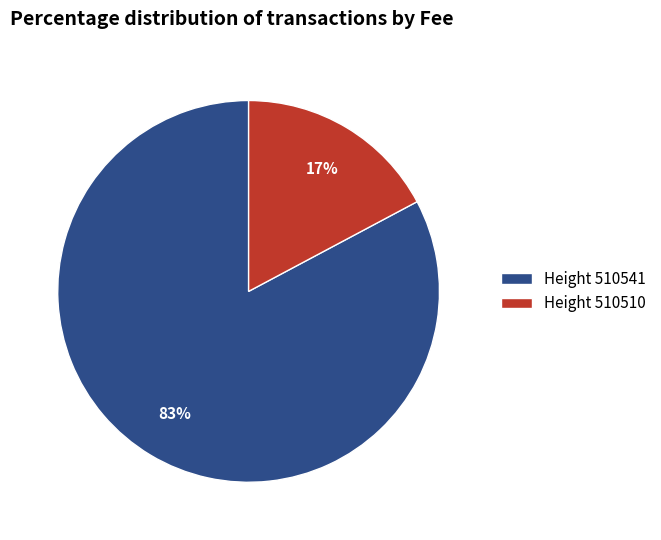

To the nearest percent, what is the difference between the largest and smallest slice percentages?

66%